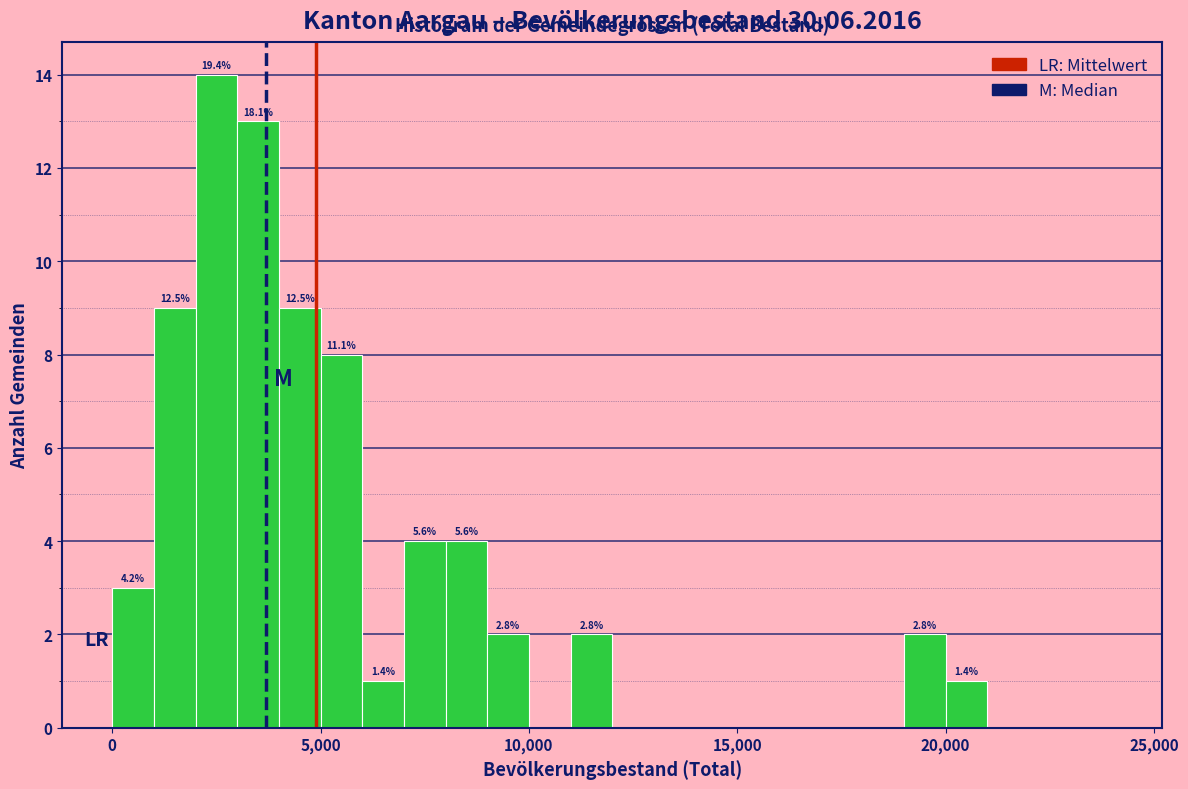

Around what value on the x-axis is the tallest bar? Give the approximate position of its centre, as read against the axis.

2500